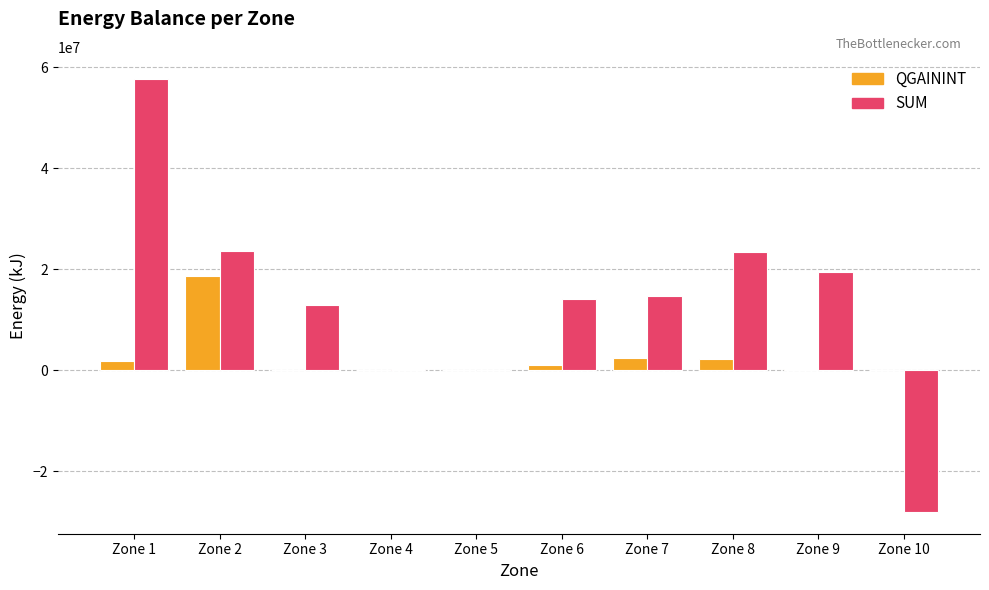

Are the bars grouped side by side (vs. stacked)?

Yes